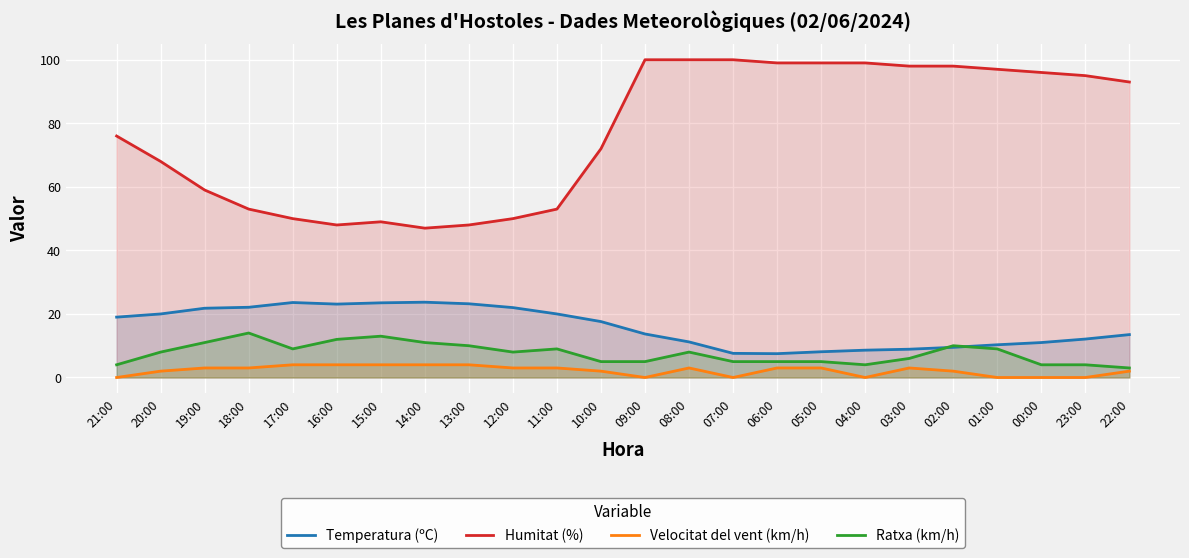

How many lines are shown in the chart?

4